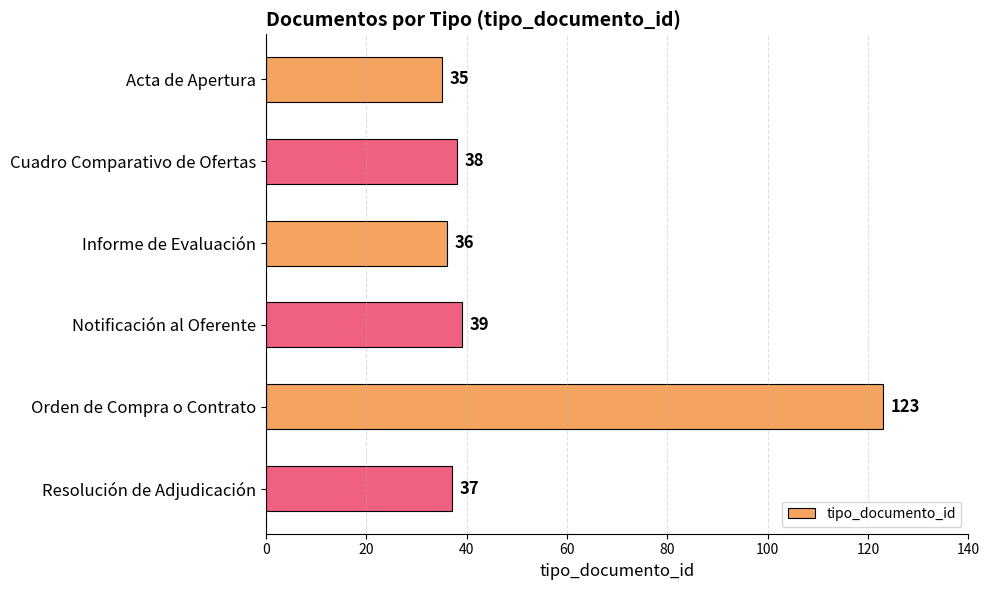

What is the difference between the maximum and minimum values?

88